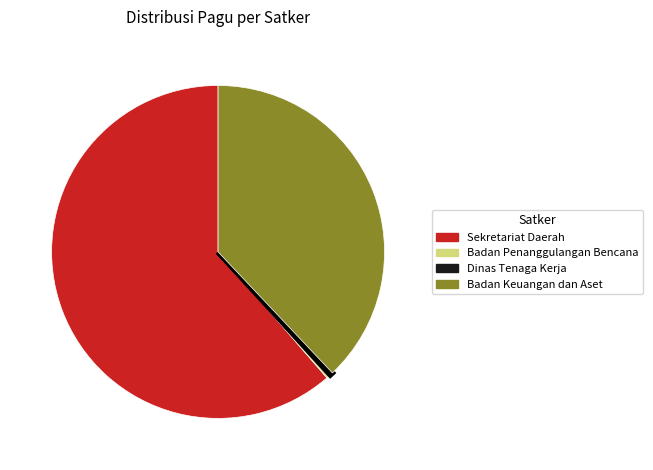

Does any single category account for the majority?

Yes